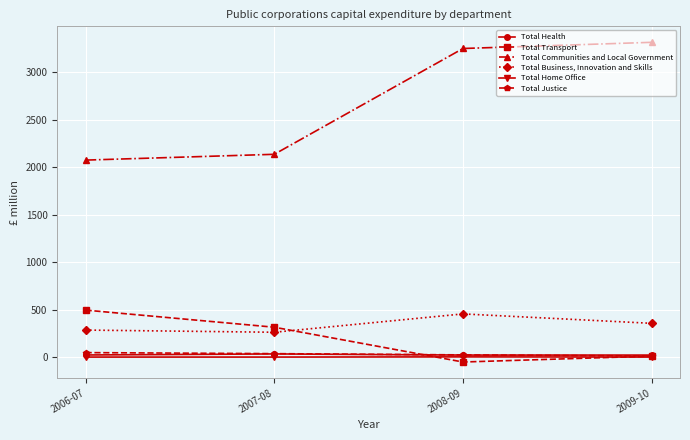

Which series has the largest range (max minus min)?

Total Communities and Local Government